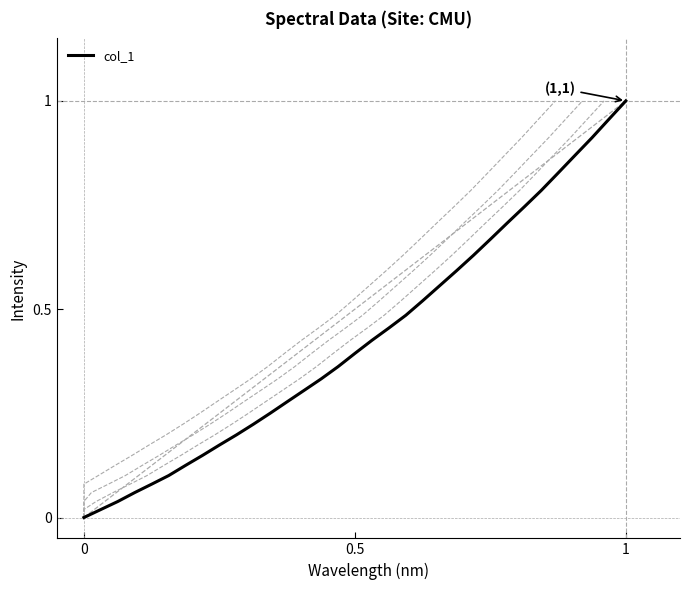

What is the maximum value shown in the chart?

1.0